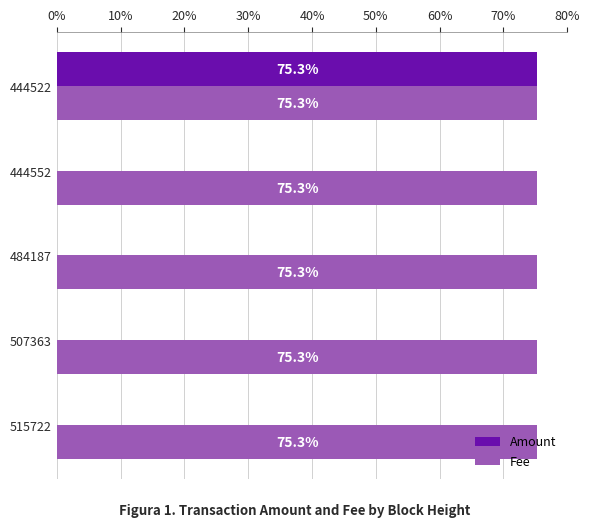

What is the maximum value shown in the chart?

75.3